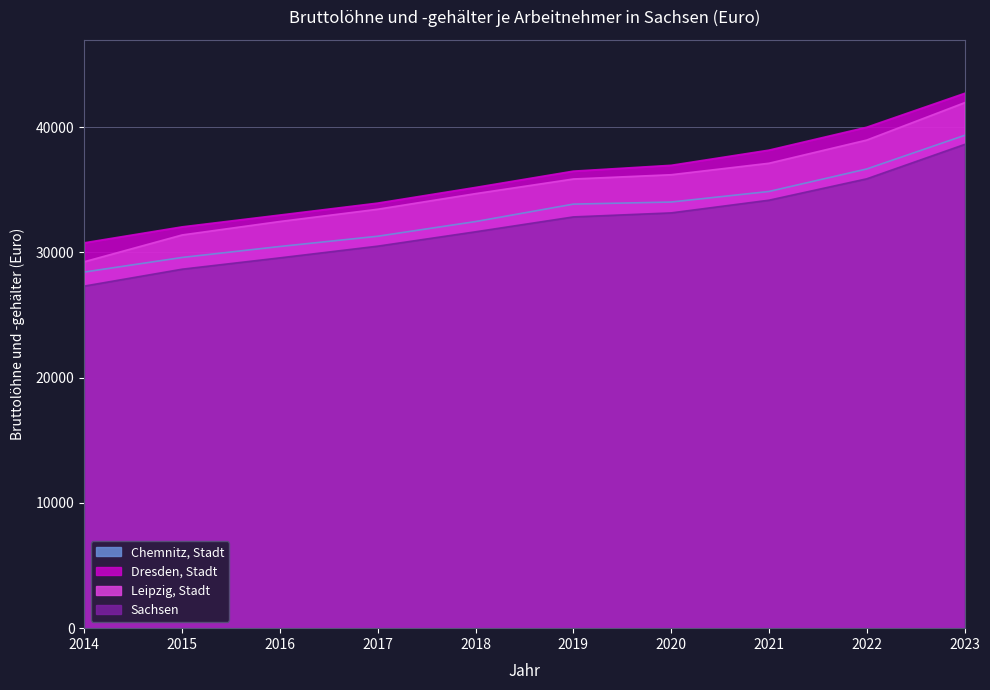

What is the total value across all series at 2019?

139015